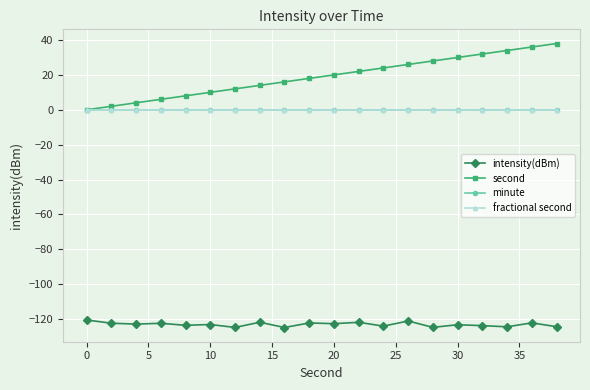

True or false: minute has more than 0 points higher than both neighbors.

False